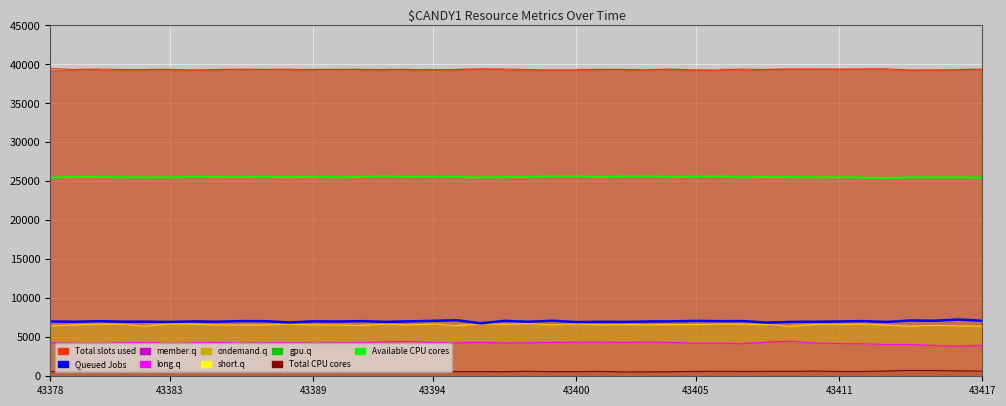

Where is the first local minimum for Queued Jobs?

43383